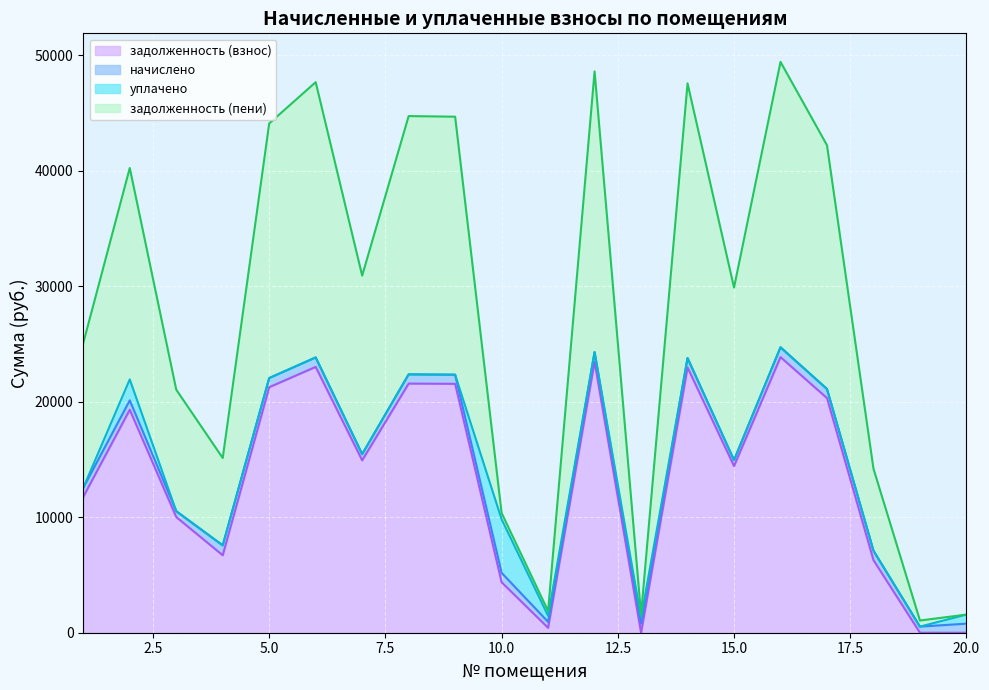

What is the maximum value for задолженность (взнос)?

23867.4